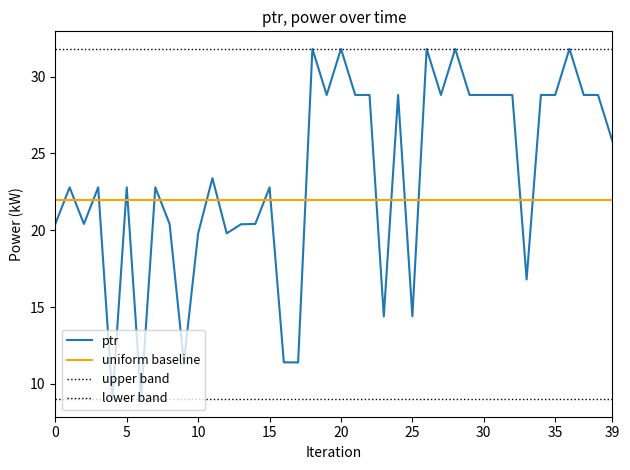

Does the chart have visible grid lines?

No